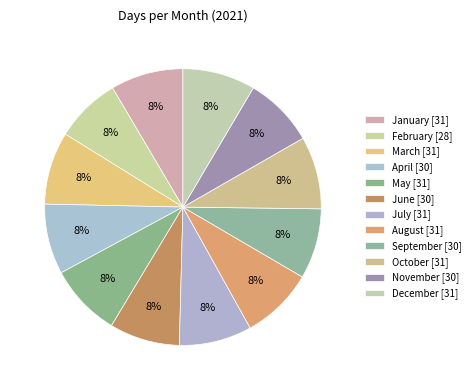

Which category has the biggest portion of the pie?

January